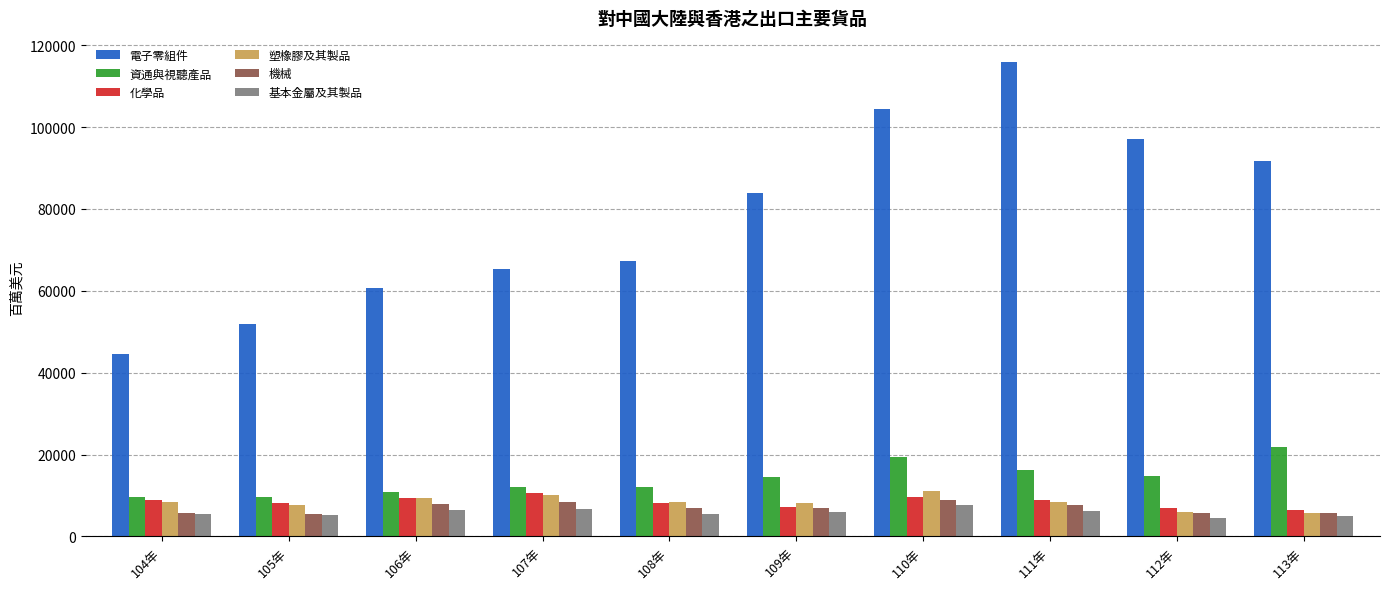

What is the value of the 資通與視聽產品 bar at the 9th from the left?

14851.9